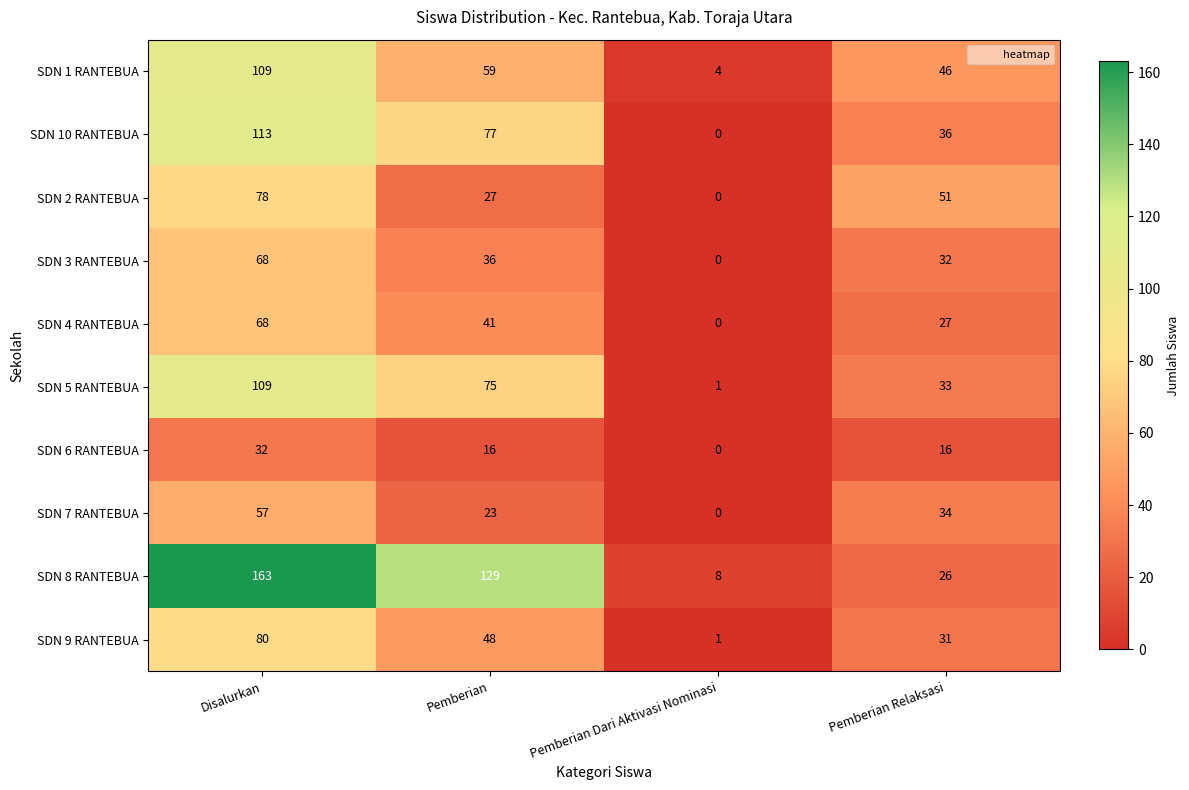

True or false: SDN 10 RANTEBUA has a value of 0 at Pemberian Dari Aktivasi Nominasi.

True